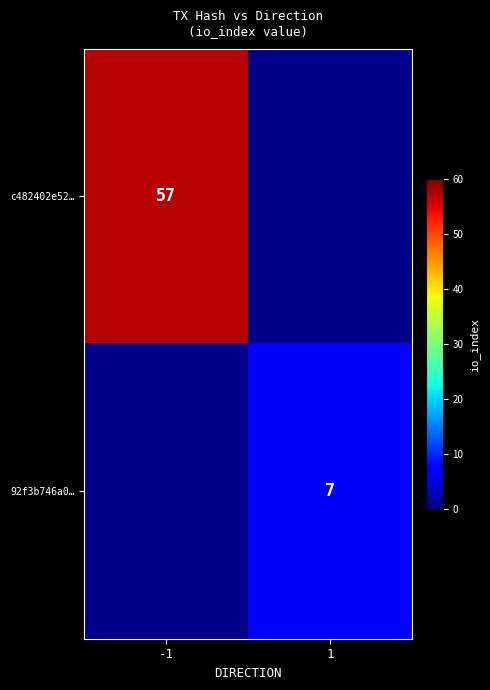

How many series are shown in this chart?

2